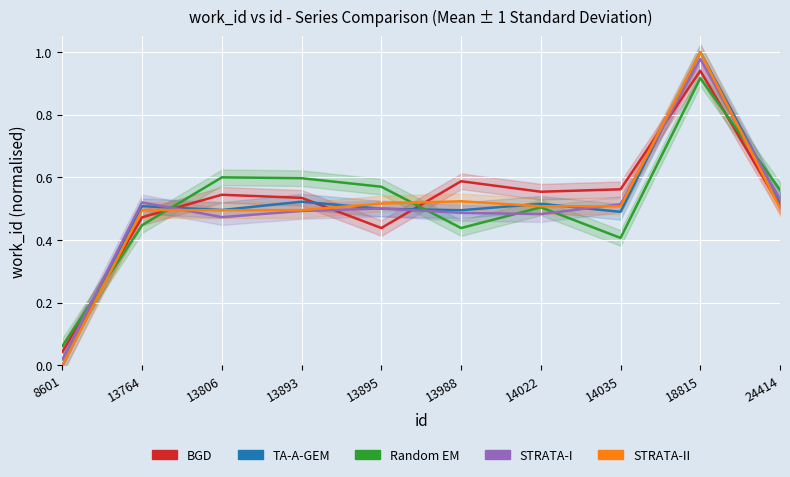

Which series has the largest range (max minus min)?

TA-A-GEM